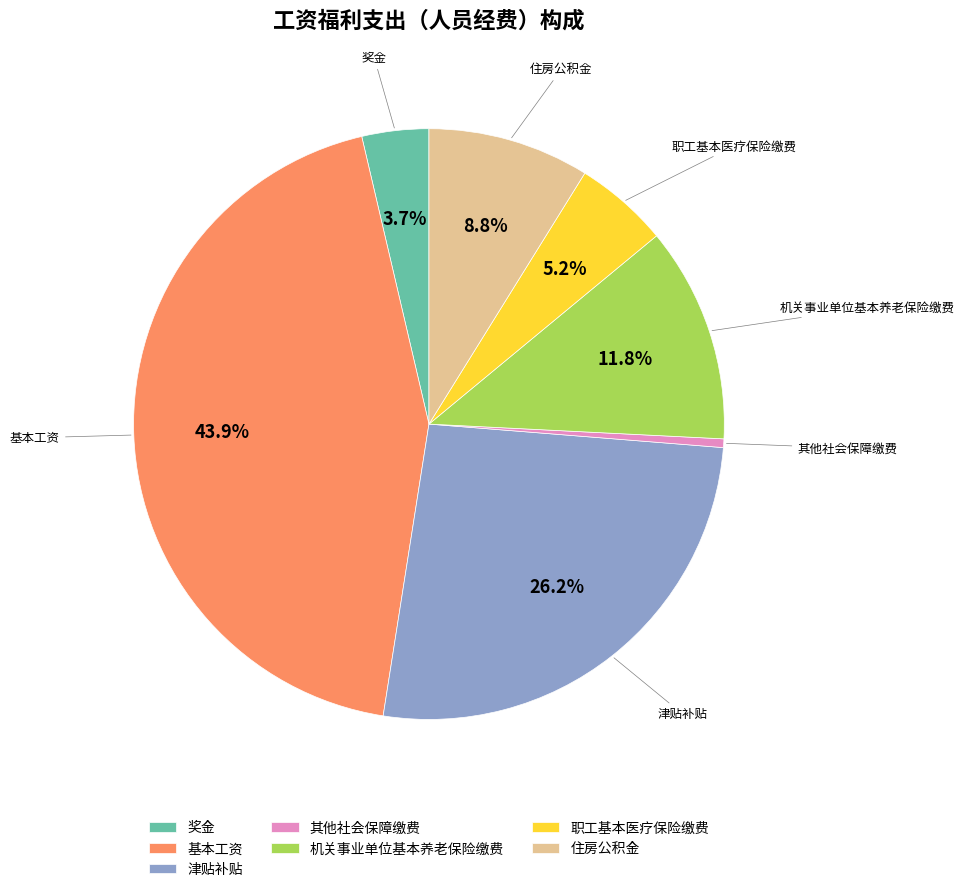

What is the smallest slice in the pie chart?

其他社会保障缴费